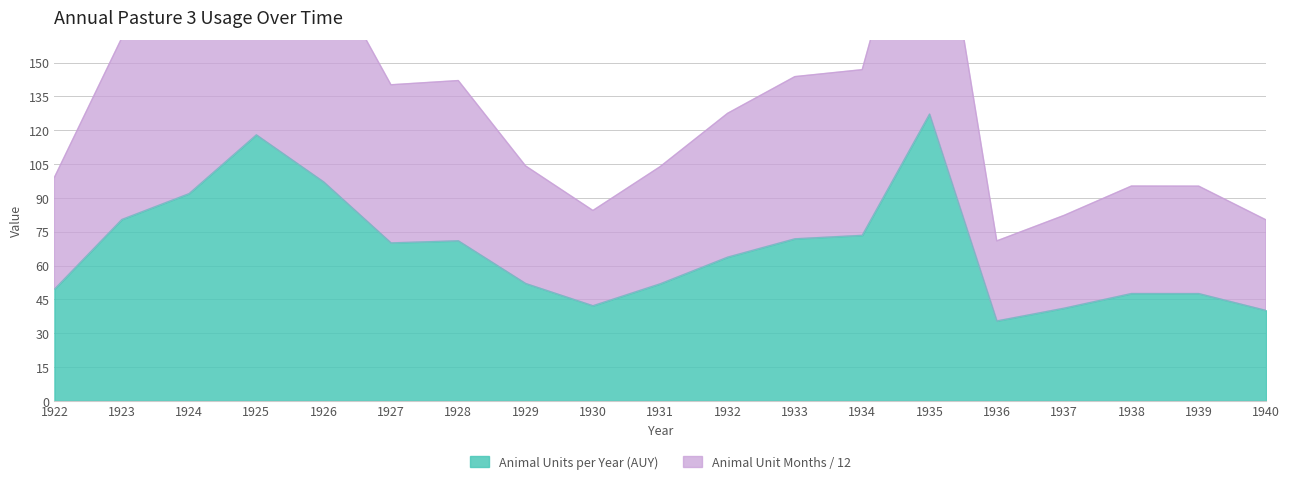

Does the chart display data point markers on the line(s)?

No